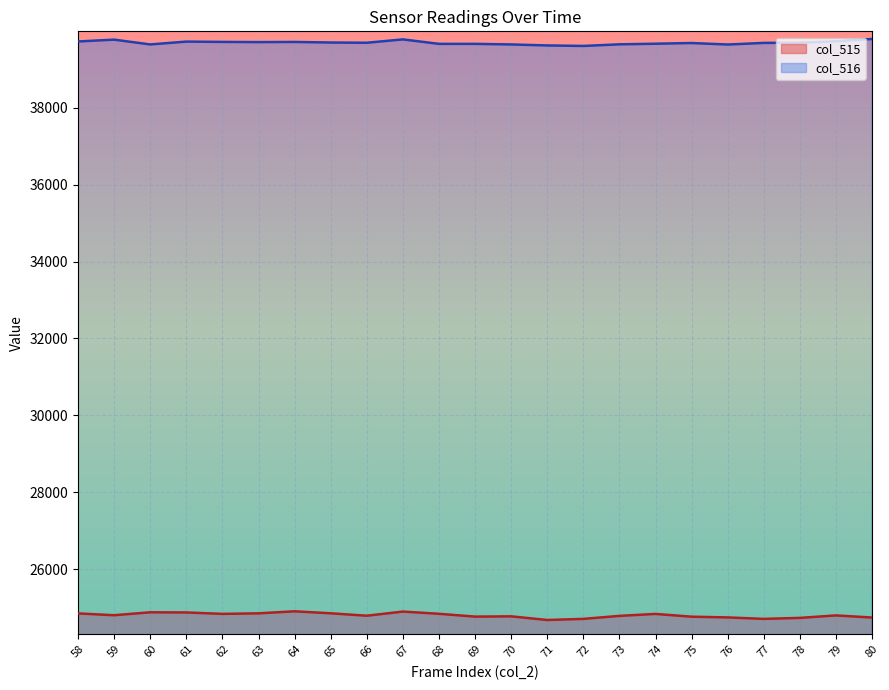

Where does the col_515 series first go above 24802?

58